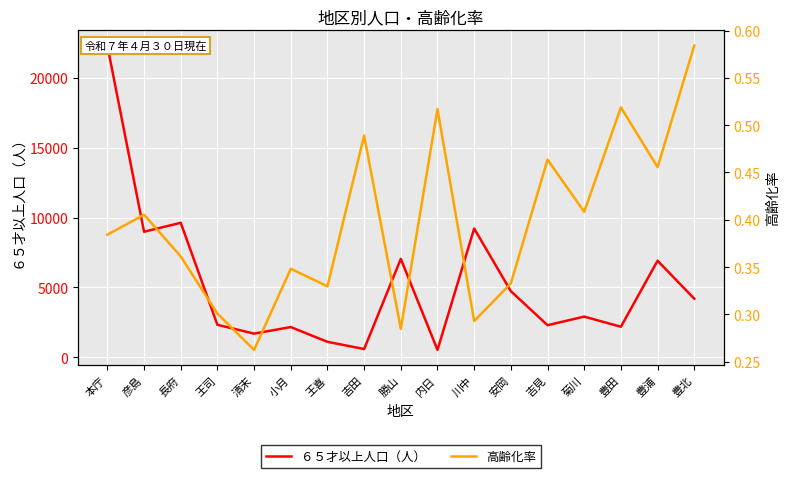

At which category is the sum across all series the highest?

本庁